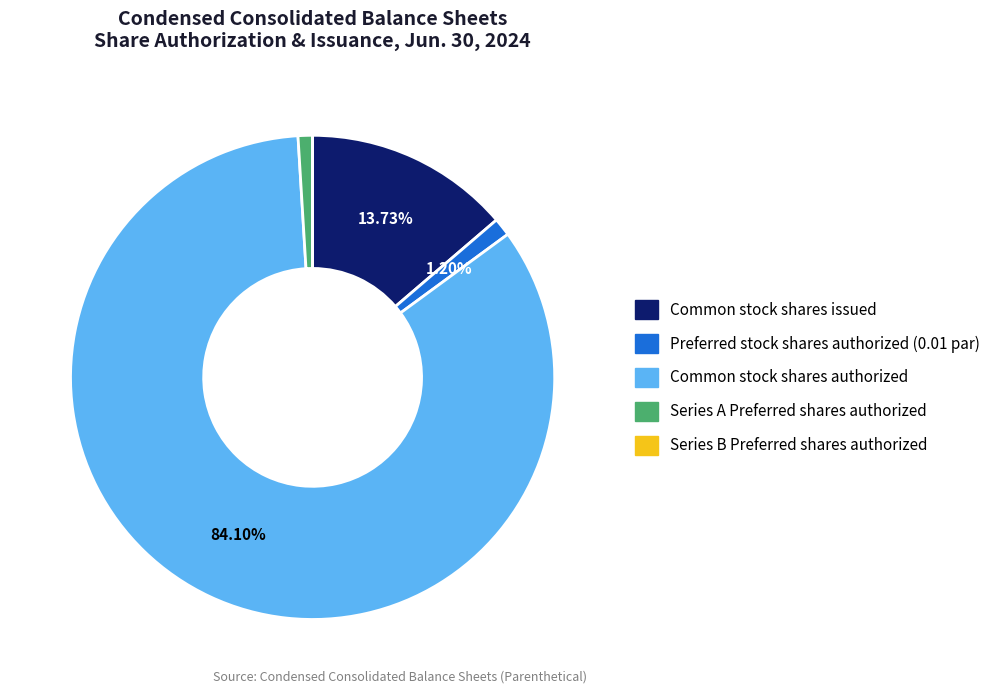

Which has a higher value, Series A Preferred shares authorized or Common stock shares authorized?

Common stock shares authorized